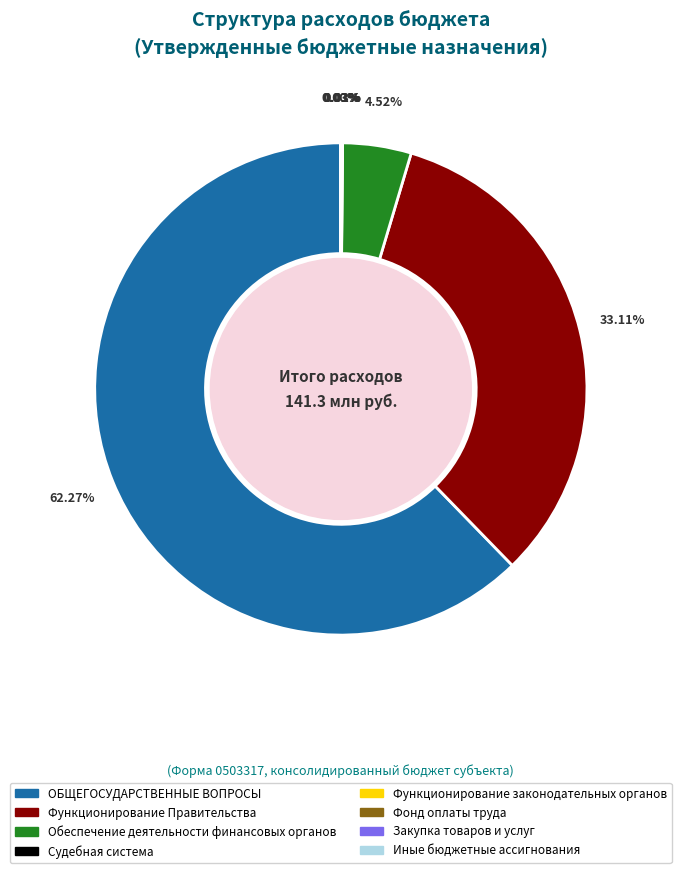

Which category has the biggest portion of the pie?

ОБЩЕГОСУДАРСТВЕННЫЕ ВОПРОСЫ